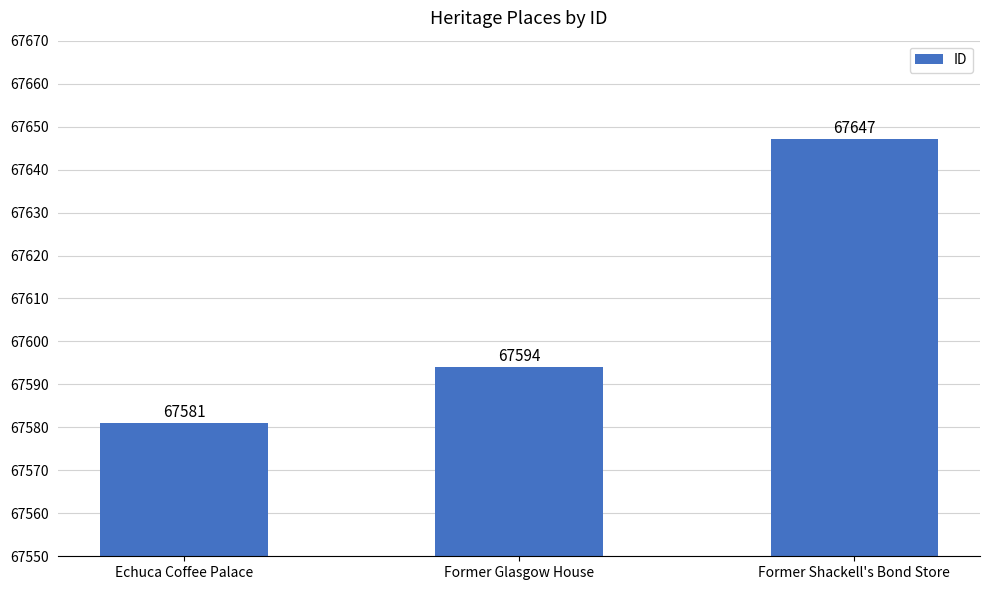

What is the label of the 3rd bar from the left?

Former Shackell's Bond Store